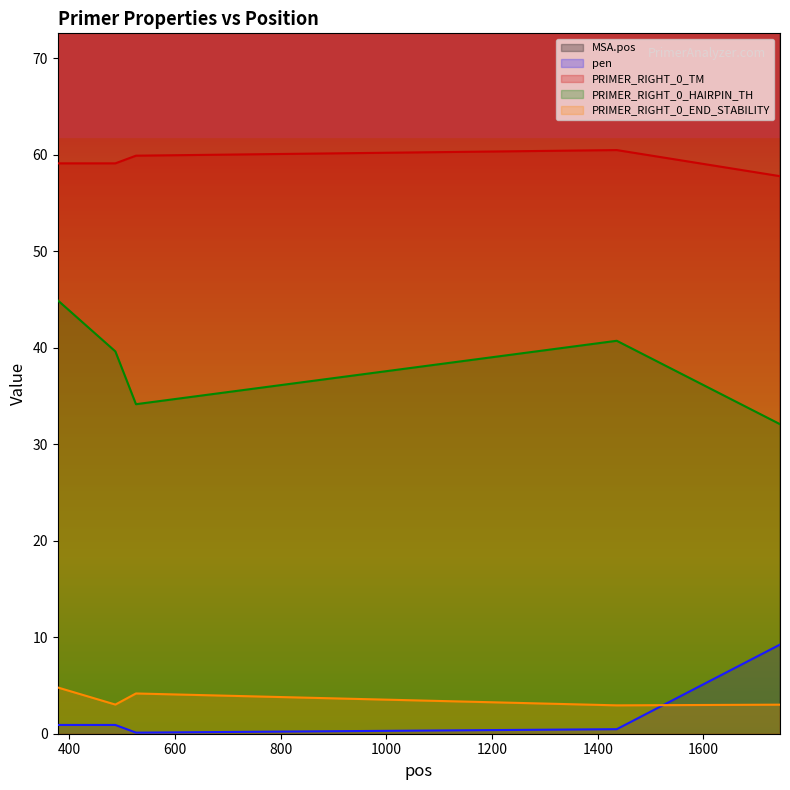

Which series has the largest range (max minus min)?

MSA.pos